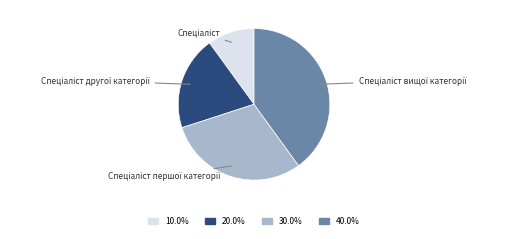

Is there any slice that represents more than half of the pie?

No